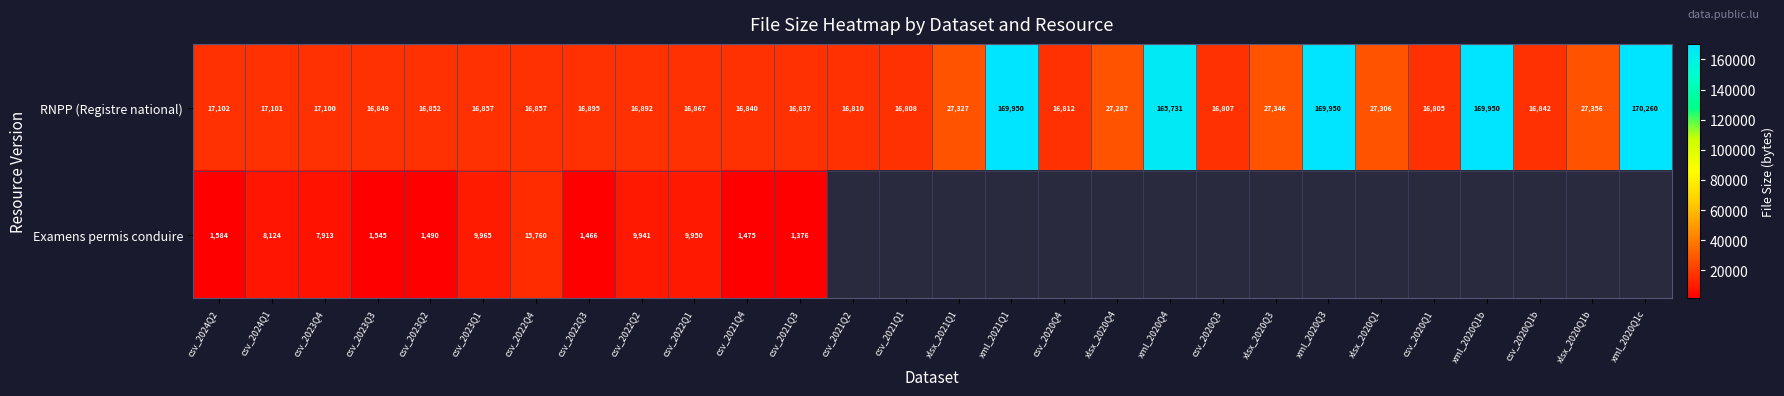

What is the difference between the maximum and minimum values in the RNPP (Registre national) series?

153455